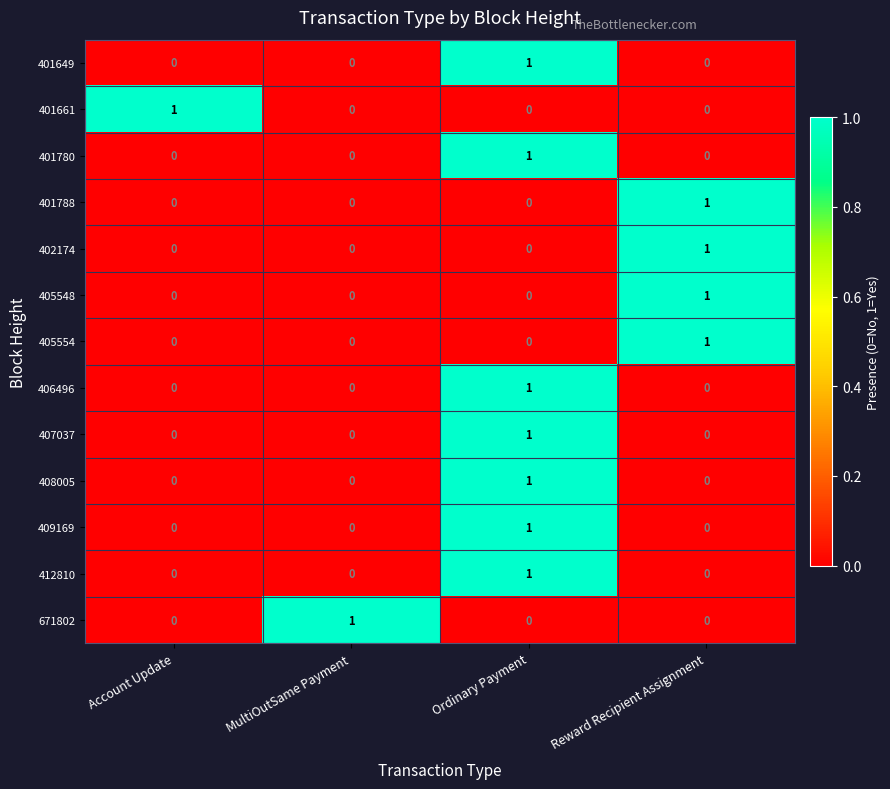

True or false: 401649 has a value of -1 at MultiOutSame Payment.

False